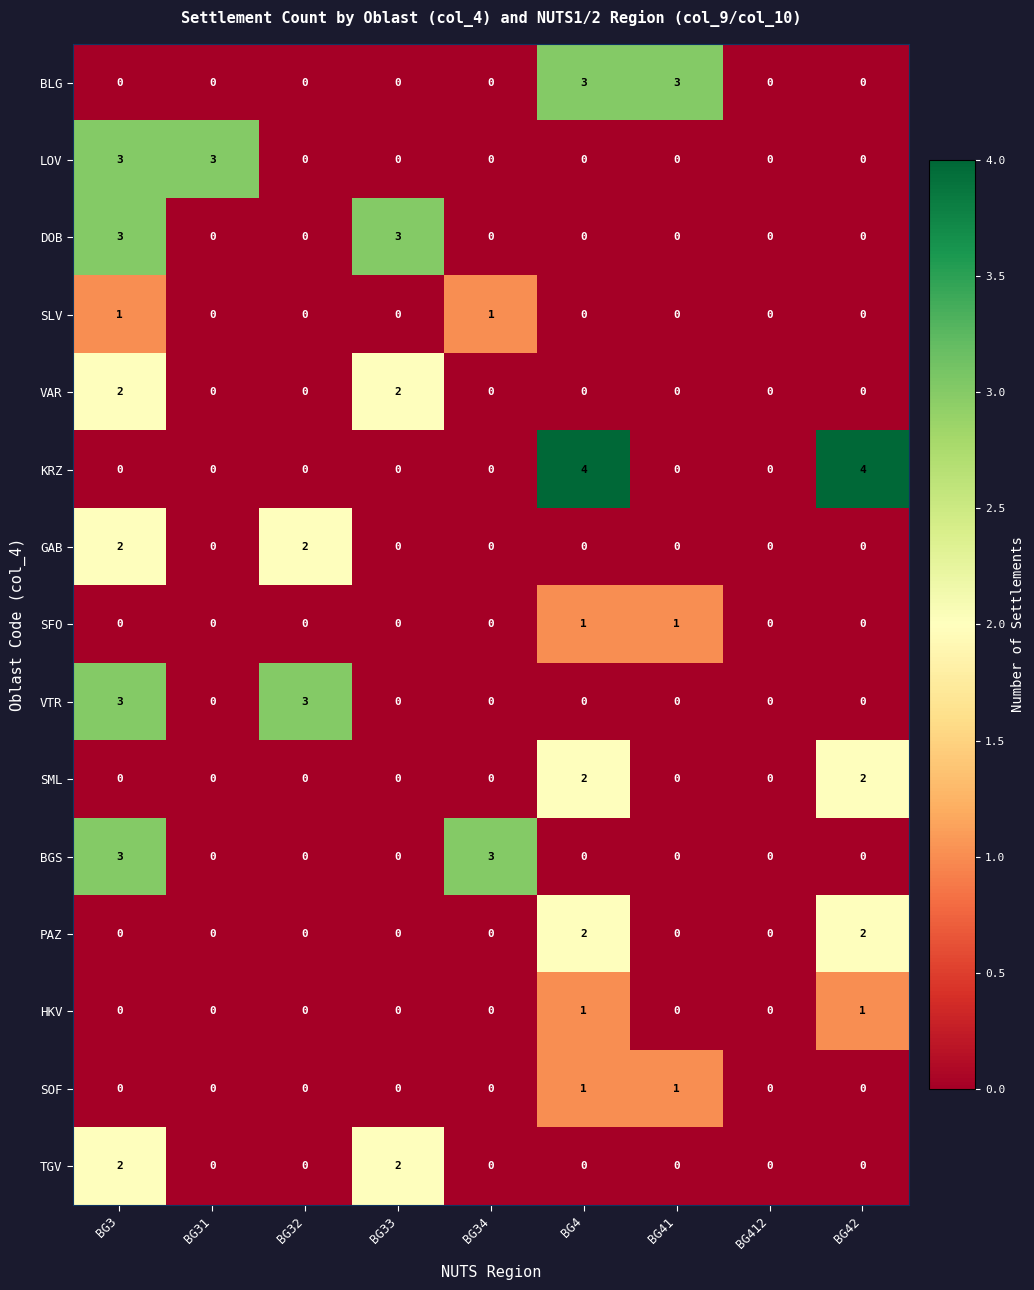

What is the sum of the KRZ values at BG42 and BG41?

4